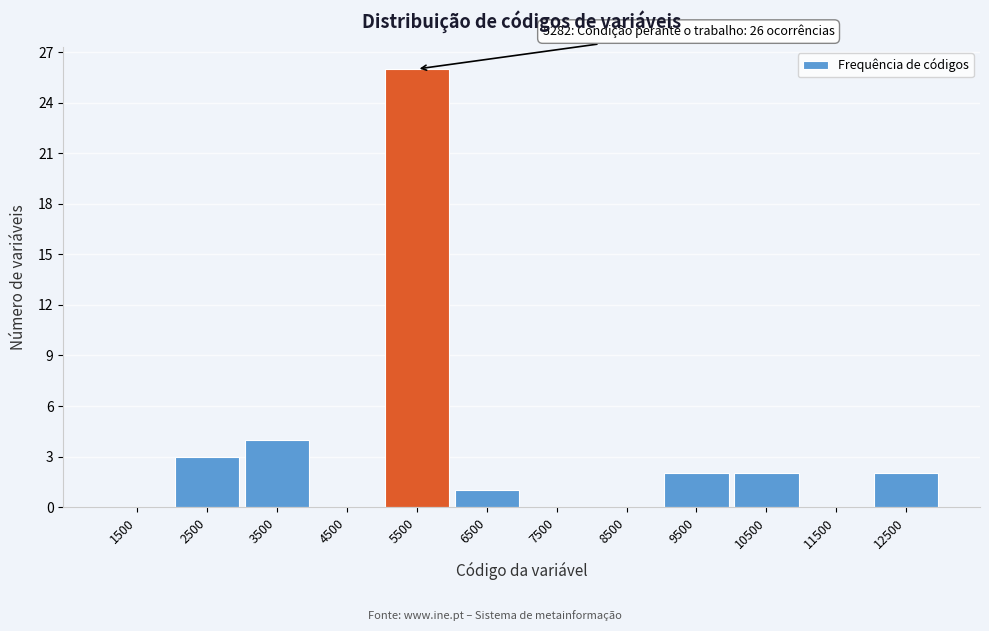

Which range on the x-axis has the tallest bar?

5000 to 6000